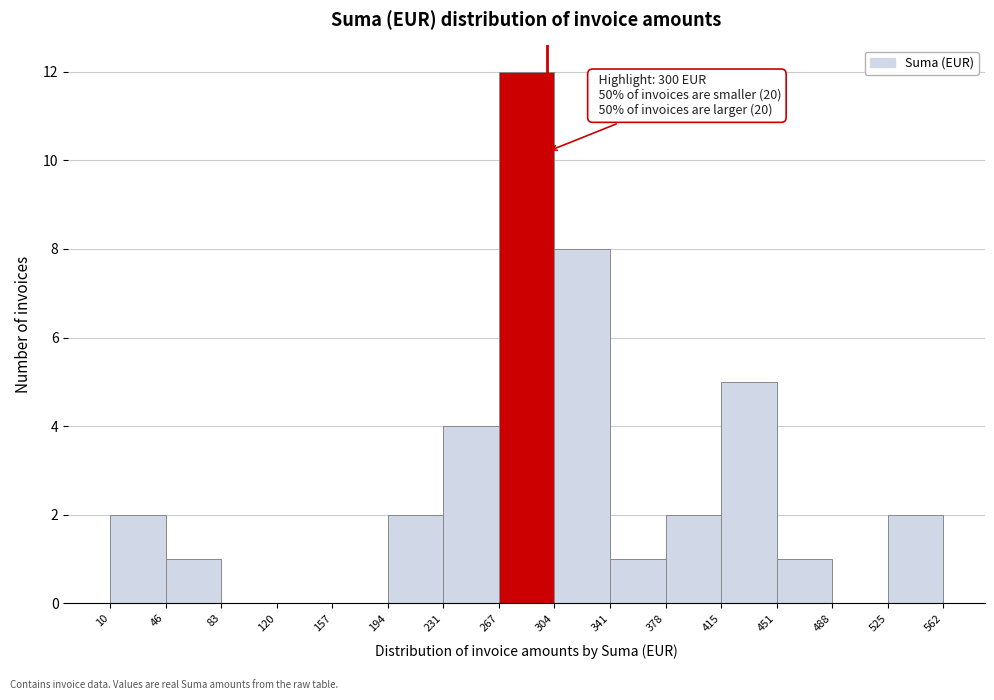

Which range on the x-axis has the tallest bar?

267 to 304